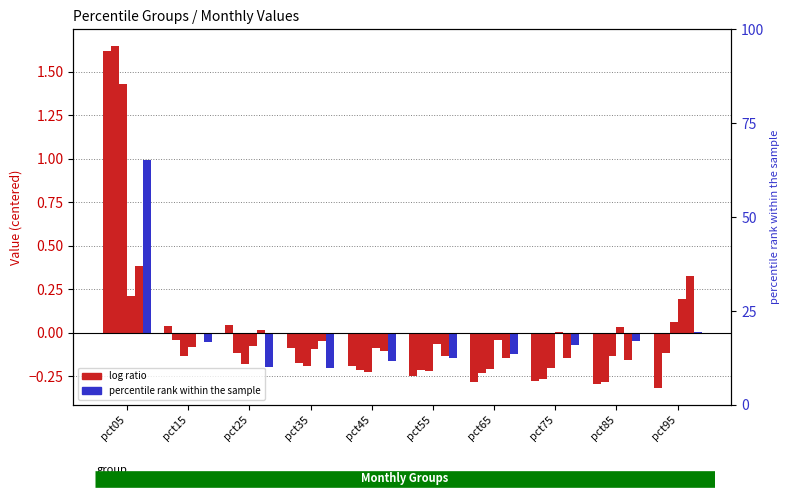

At how many categories does at least one series exceed 0?

6